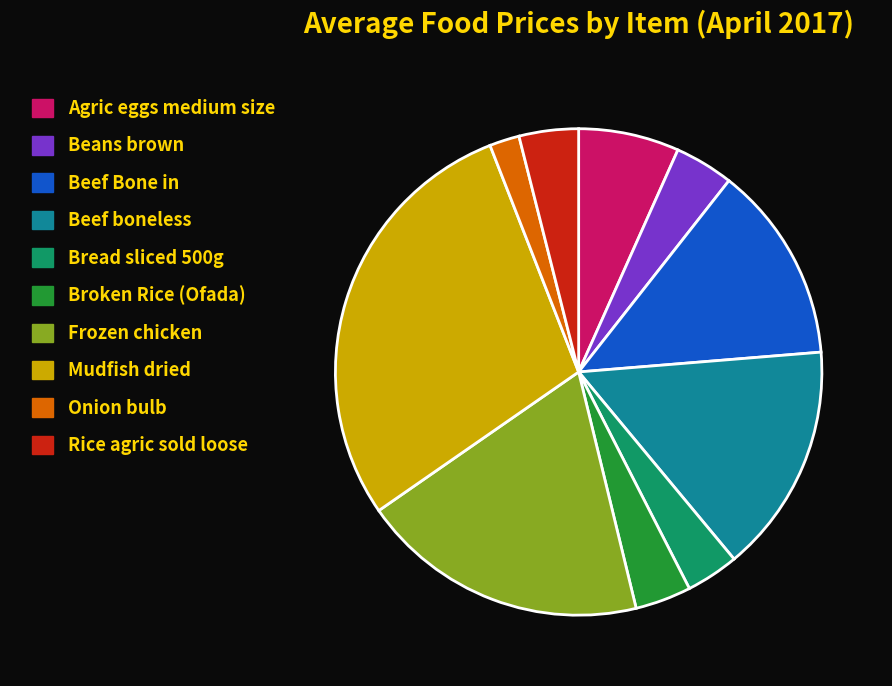

True or false: Agric eggs medium size accounts for 1% of the total.

False